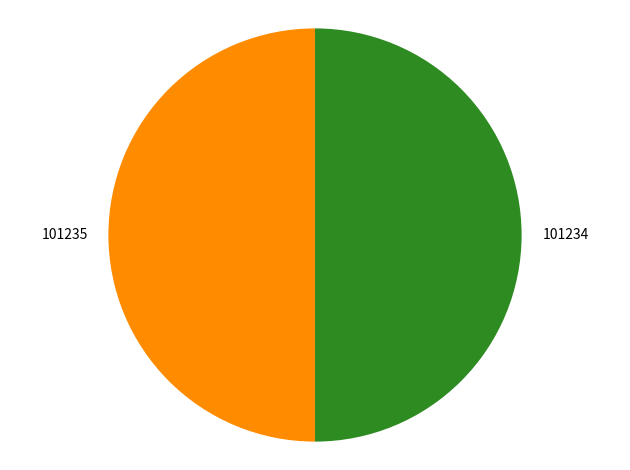

True or false: 101235 accounts for 50% of the total.

True